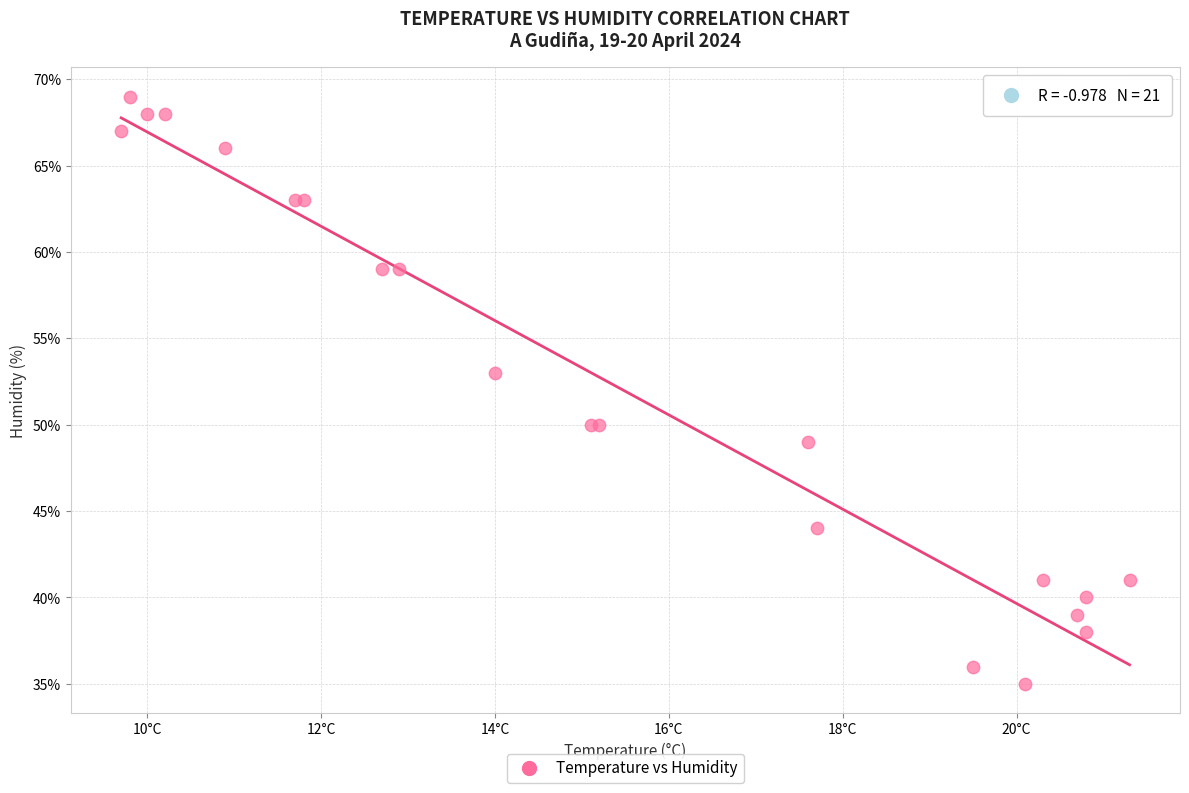

What Y value in the scatter plot is closest to 52?

53